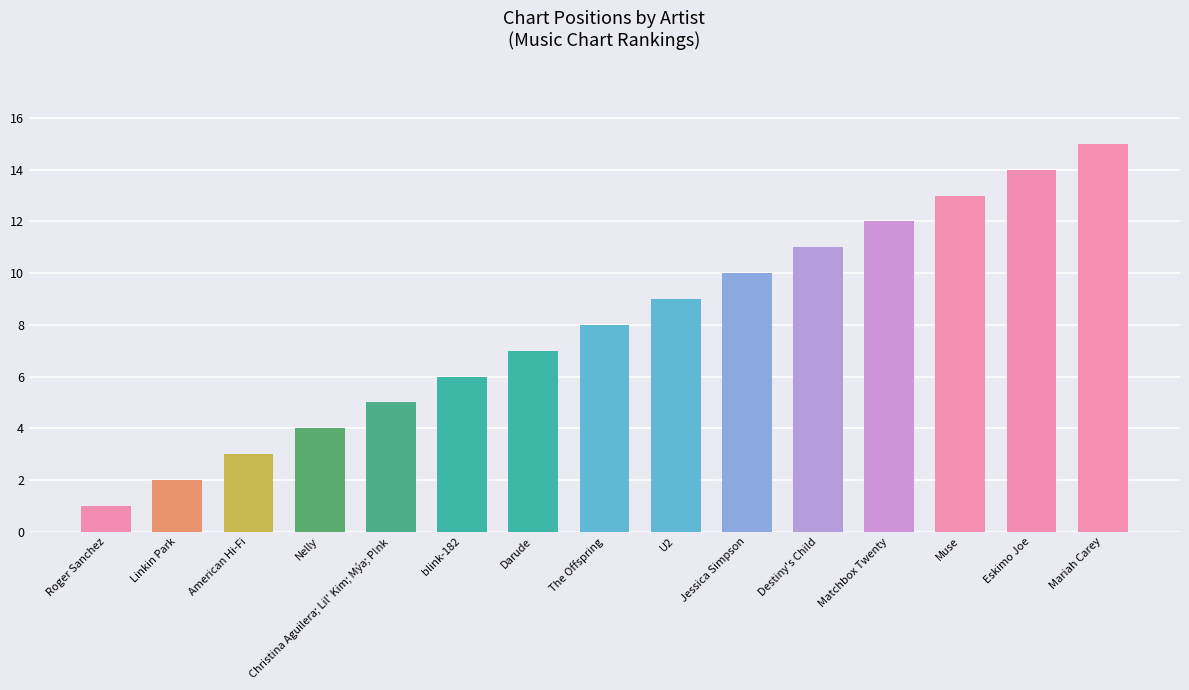

True or false: the data shows 5 at Destiny's Child.

False